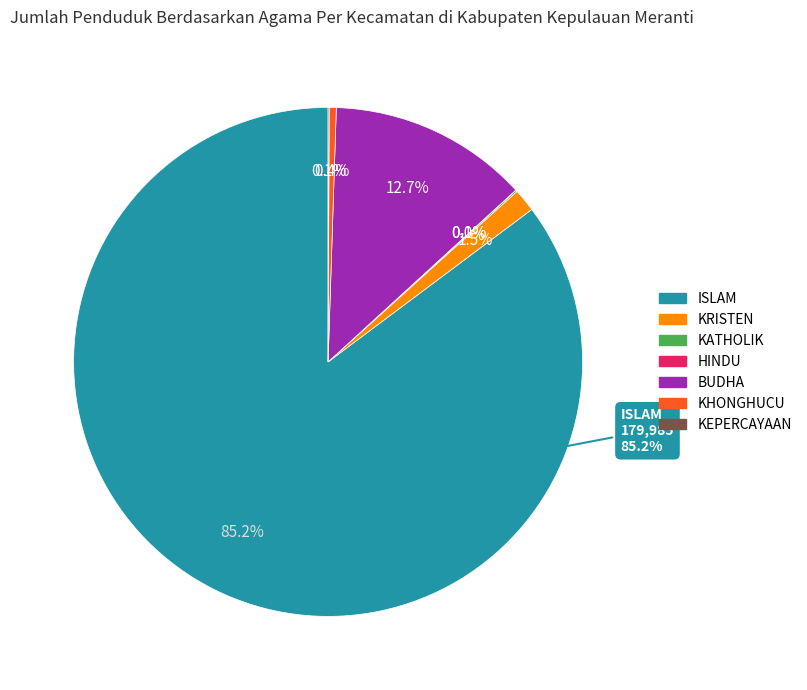

True or false: ISLAM accounts for 85% of the total.

True